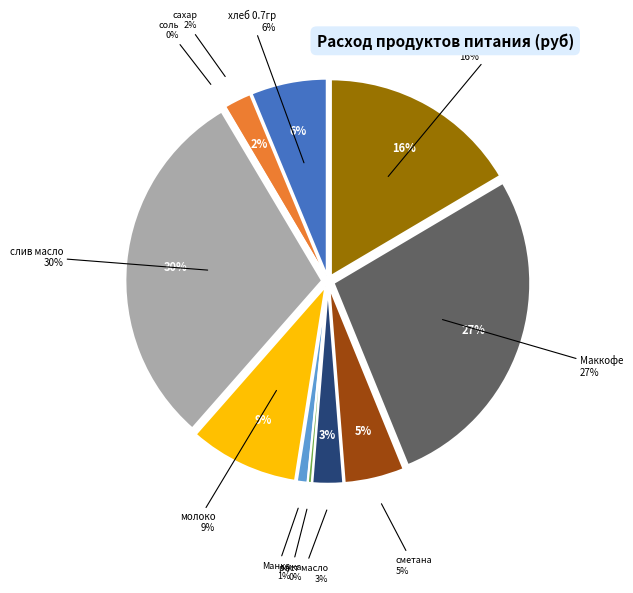

To the nearest percent, what is the combined percentage of соль and сметана?

5%